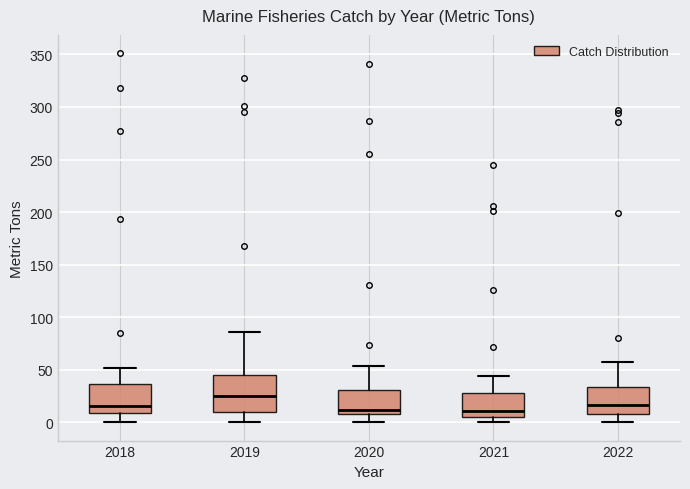

Comparing the boxes themselves (not the whiskers), which one is the tallest?

2019